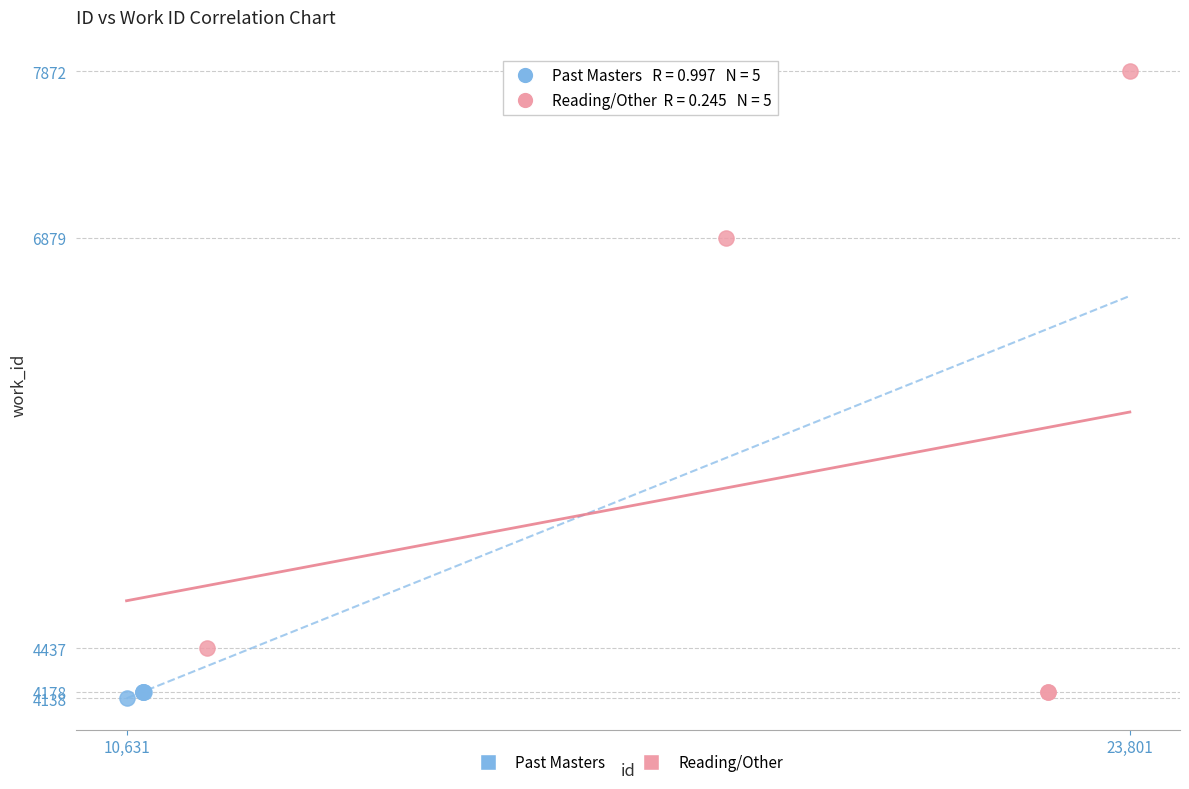

Which series reaches the maximum Y coordinate?

Reading/Other